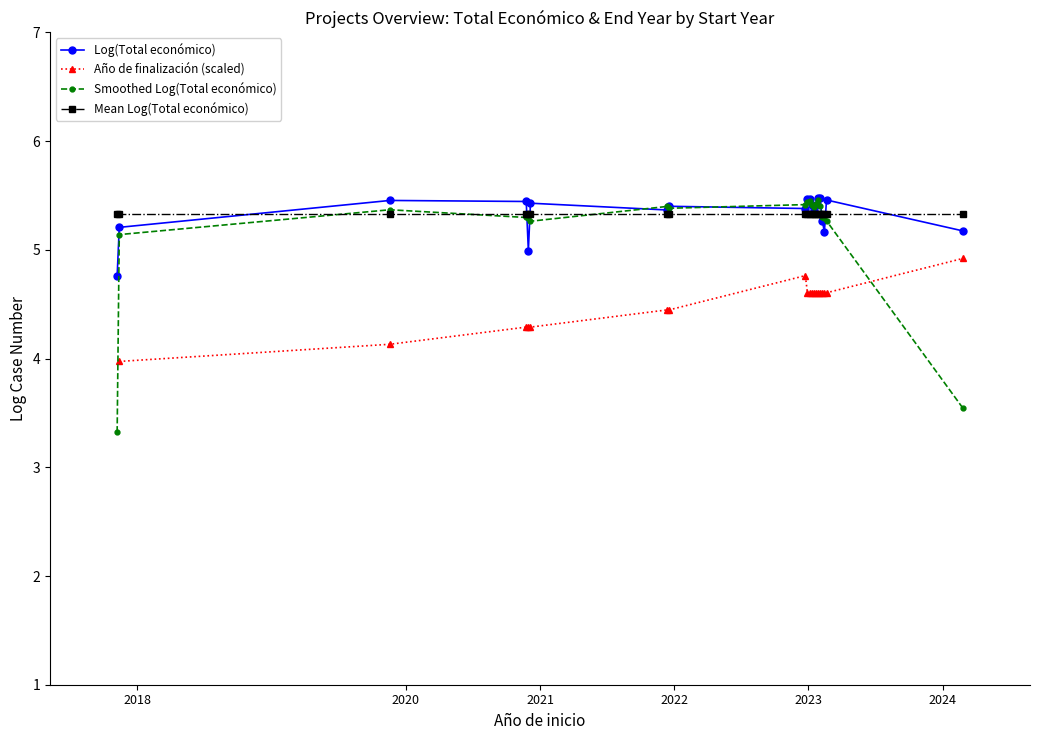

What is the label of the 13th point from the left?

12